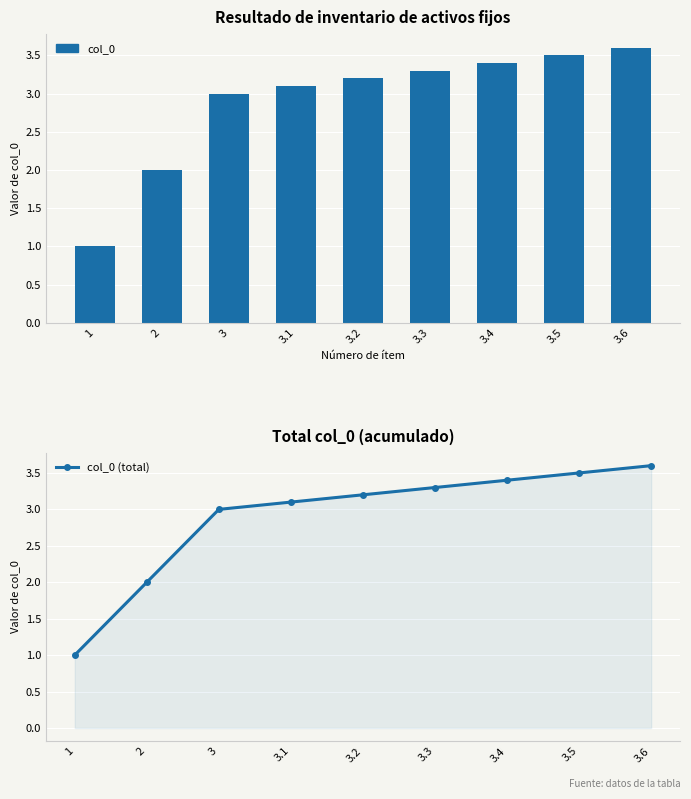

Is it true that col_0 (total) equals 3.2 at 3.2?

True